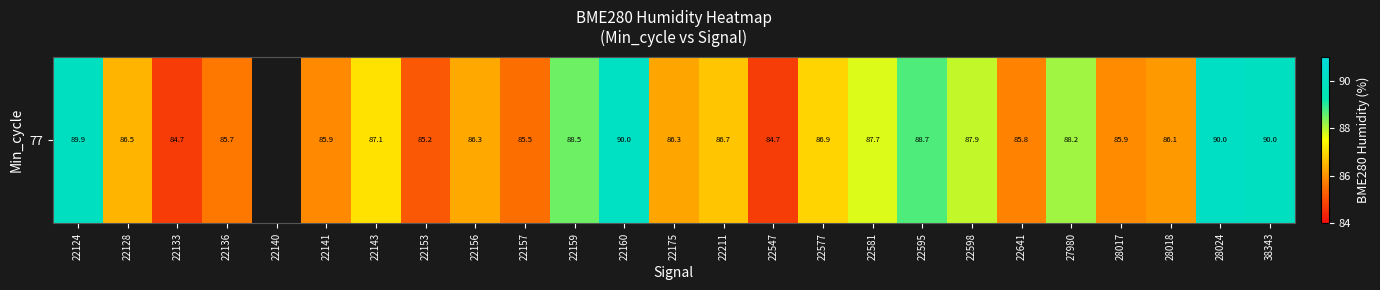

How many series are shown in this chart?

1